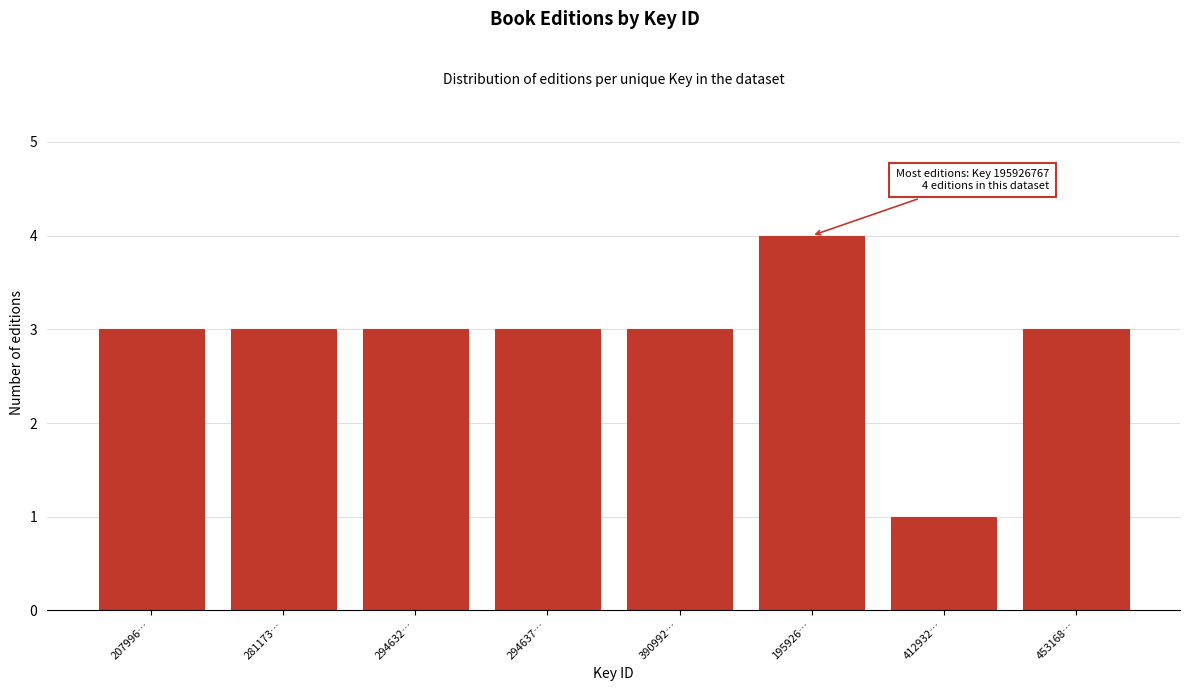

Reading left to right, list all the values displayed in this chart.

3	3	3	3	3	4	1	3